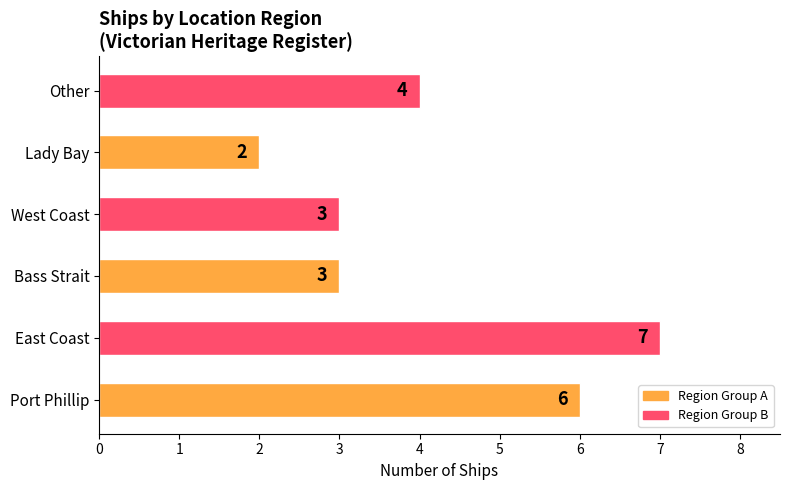

Reading bottom to top, transcribe all the data shown in this chart.

6	7	3	3	2	4